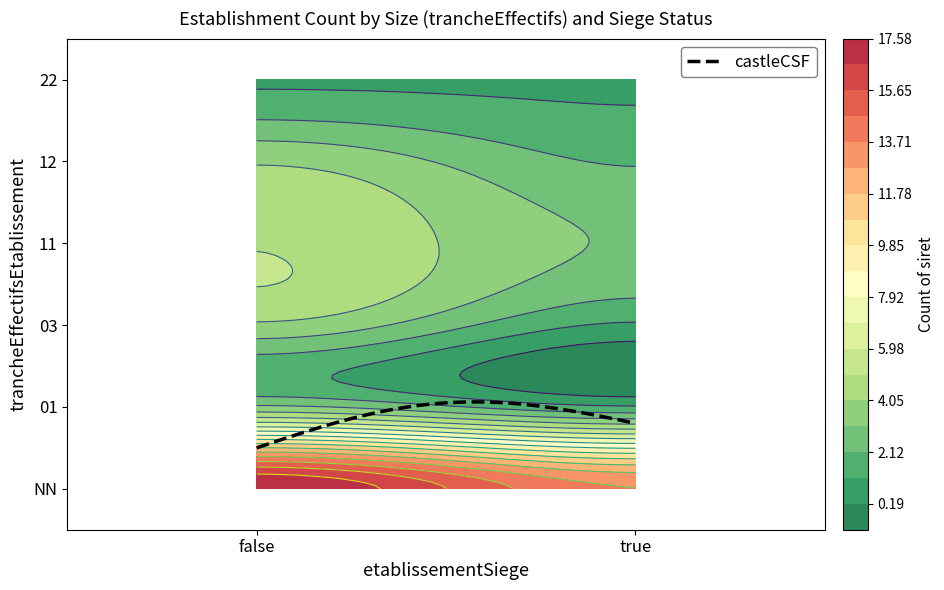

Reading right to left, what are all the values shown in this chart?

NN: 14	18
01: 1	3
03: 1	4
11: 3	5
12: 2	4
22: 1	1
NN_f: 14	18
01_f: 1	3
03_f: 1	4
11_f: 3	5
12_f: 2	4
22_f: 1	1